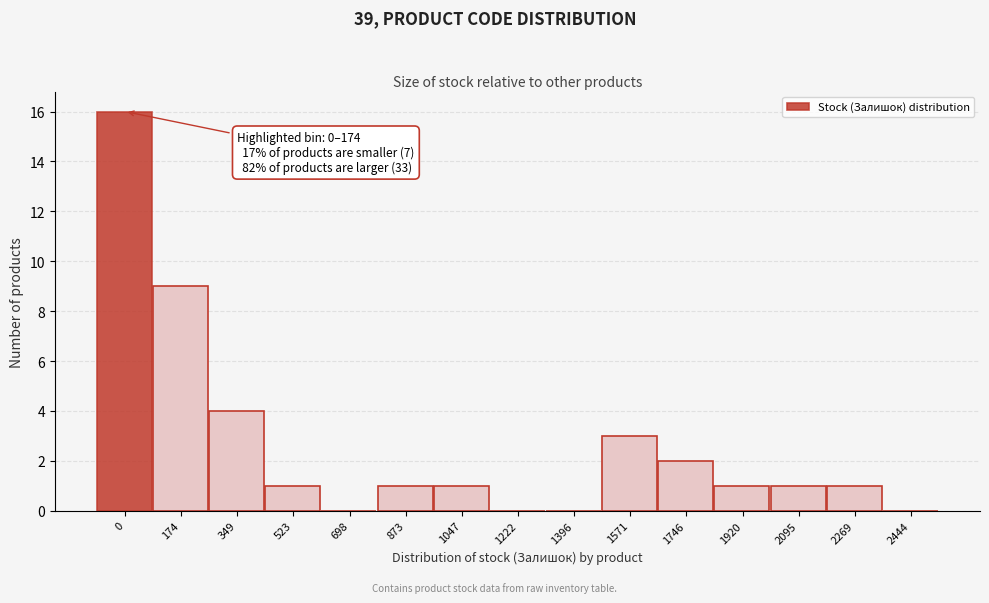

Reading left to right, list all the values displayed in this chart.

0=16	174=9	349=4	523=1	698=0	873=1	1047=1	1222=0	1396=0	1571=3	1746=2	1920=1	2095=1	2269=1	2444=0